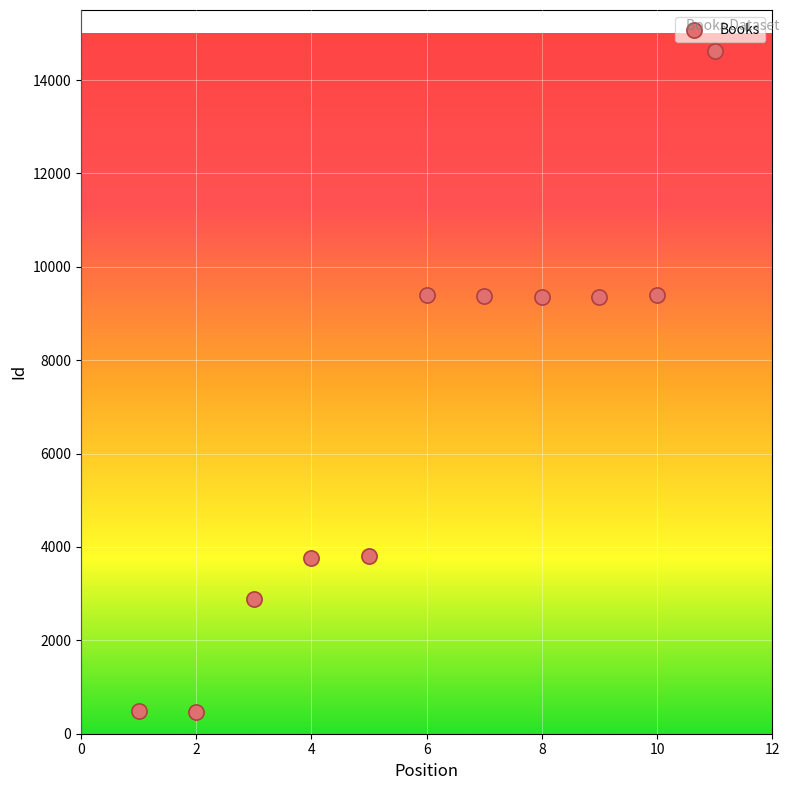

What is the range of X values (max minus min)?

10